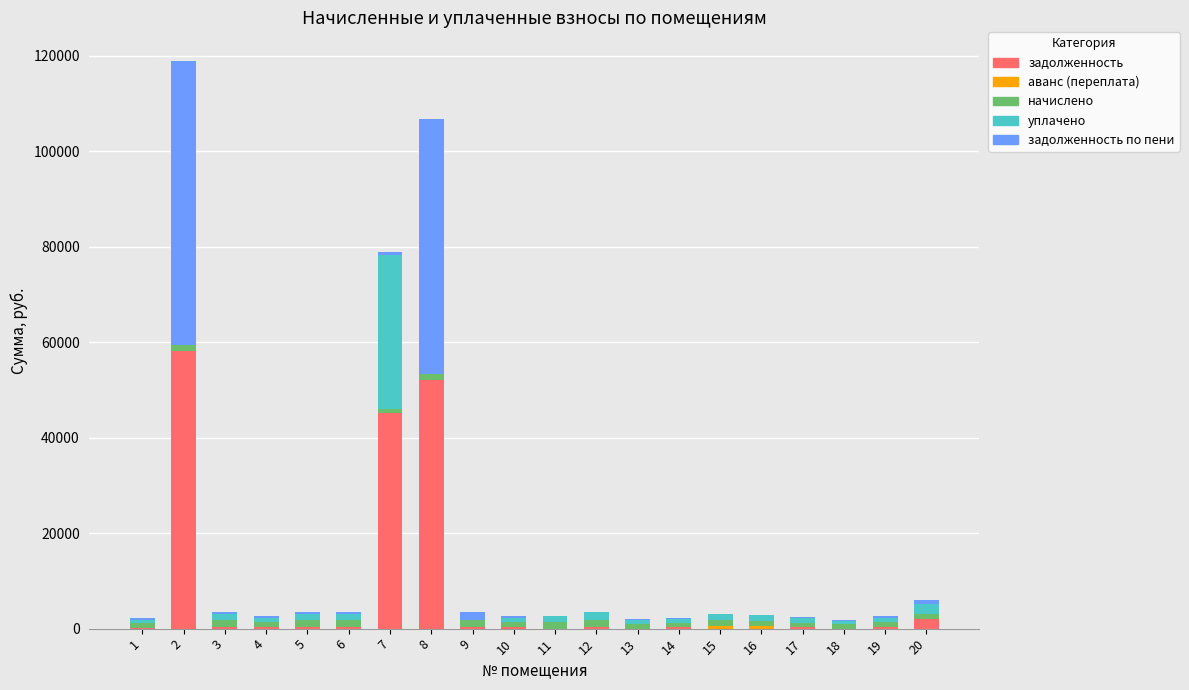

Are the bars grouped side by side (vs. stacked)?

No